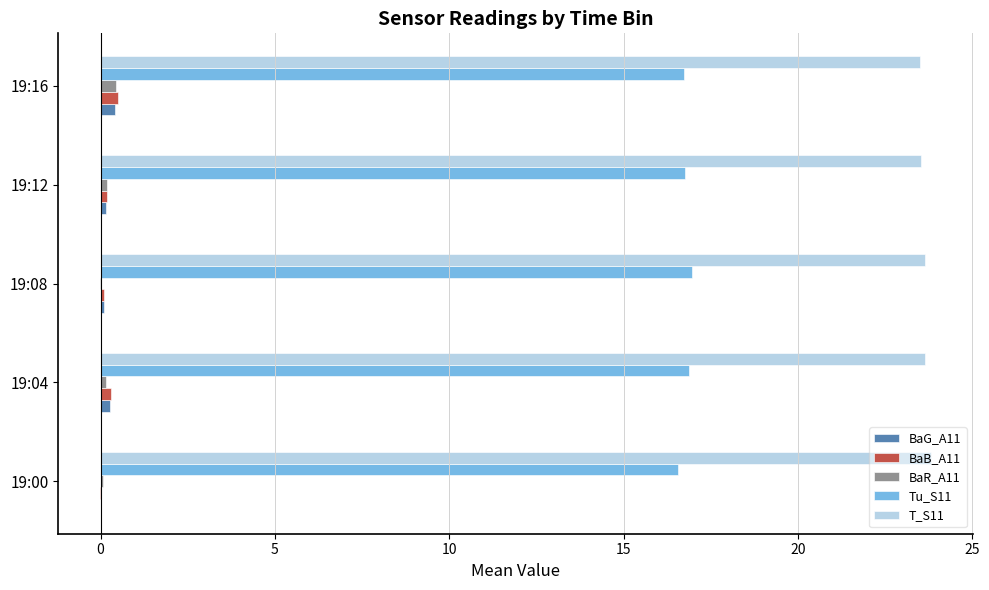

What is the sum of all Tu_S11 values?

83.9